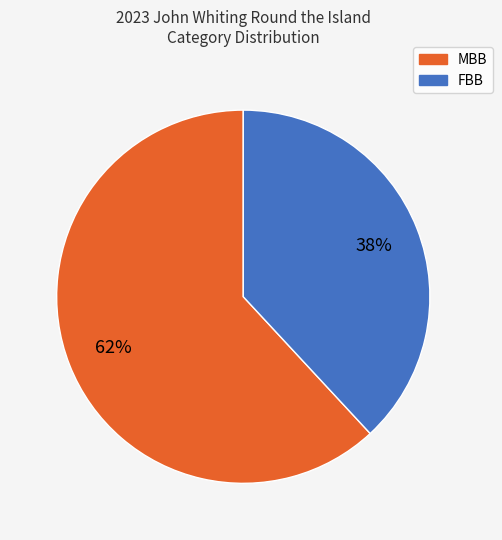

Which slice is the largest?

MBB